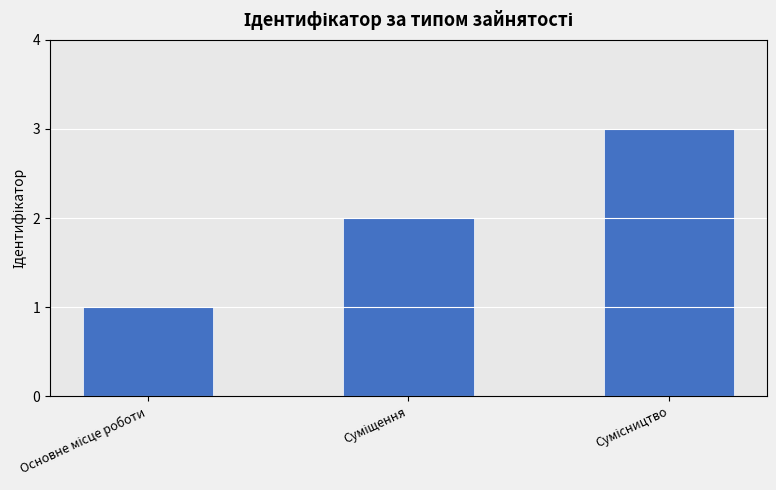

What is the maximum value shown in the chart?

3